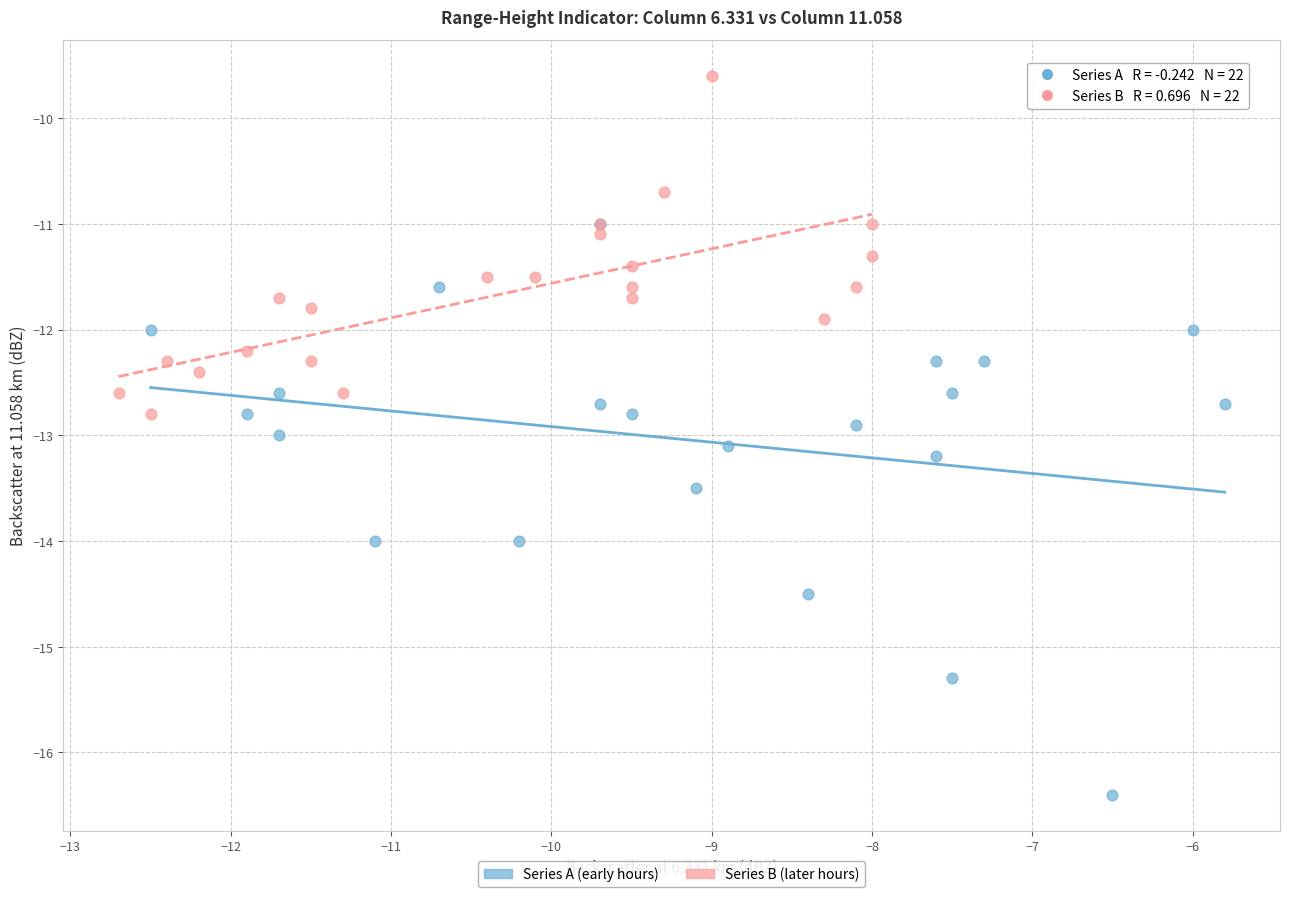

Which series reaches the maximum Y coordinate?

Series B (later hours)